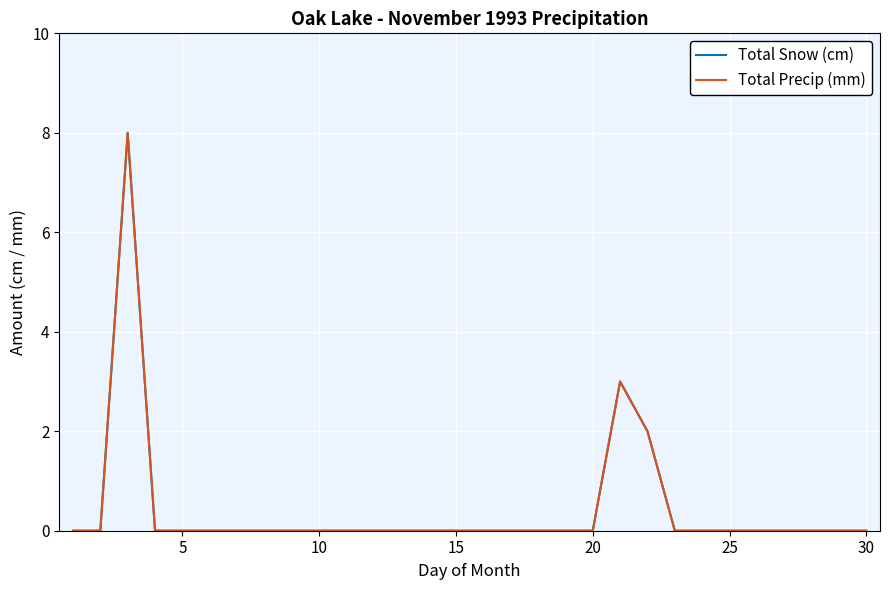

Does the chart have visible grid lines?

Yes